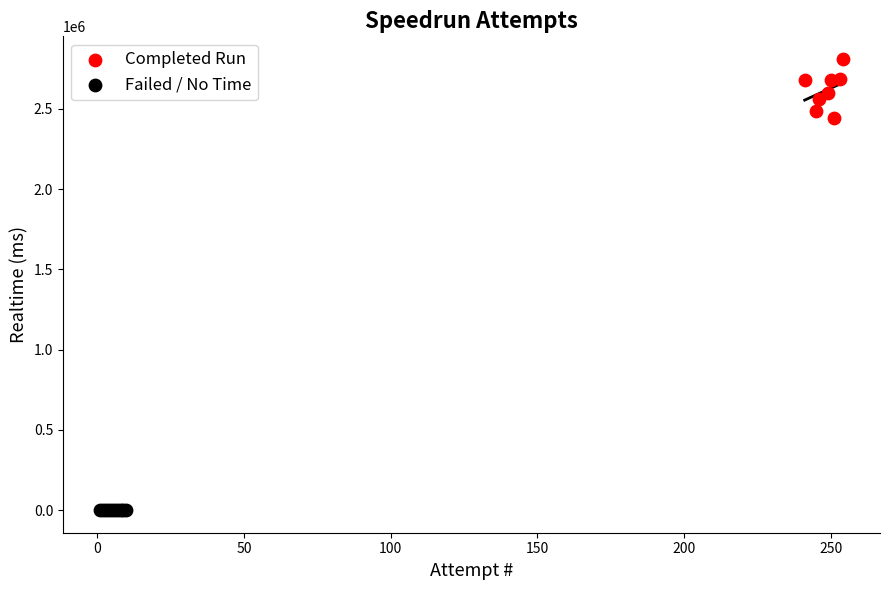

Which series reaches the minimum Y coordinate?

Failed / No Time